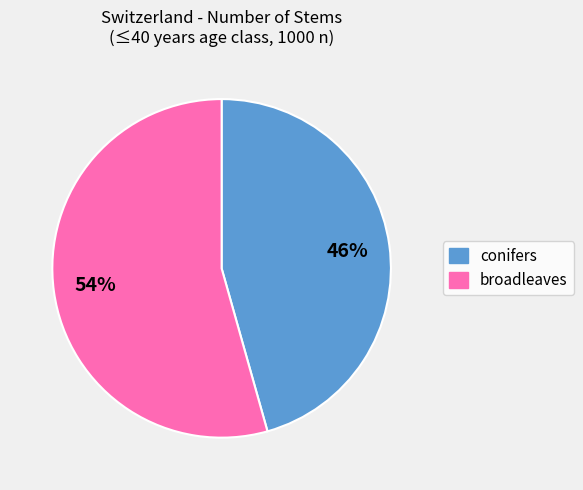

Combined, do conifers and broadleaves account for over 50%?

Yes